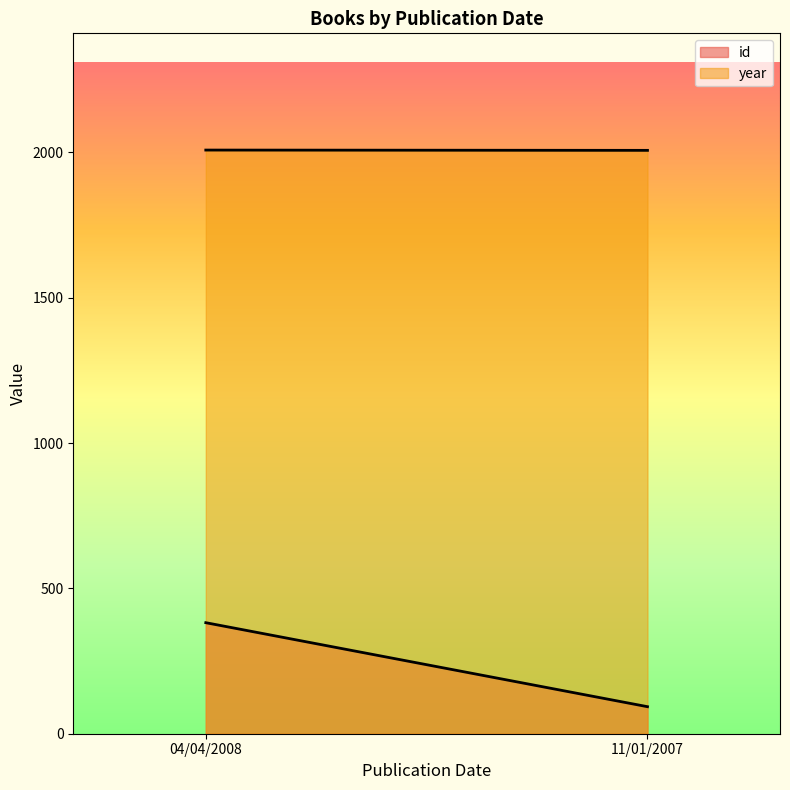

Reading left to right, list all the values displayed in this chart.

id: 382	93
year: 2008	2007